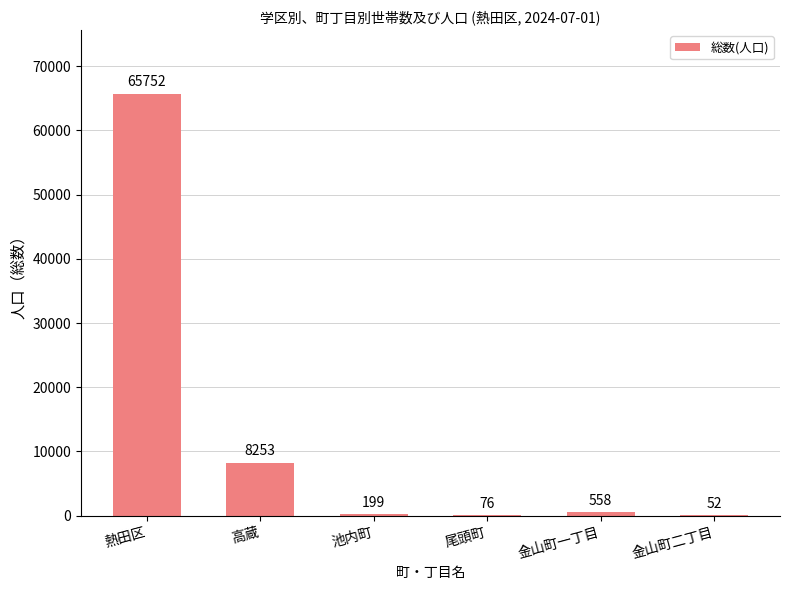

At which category does the chart reach its peak across all series?

熱田区